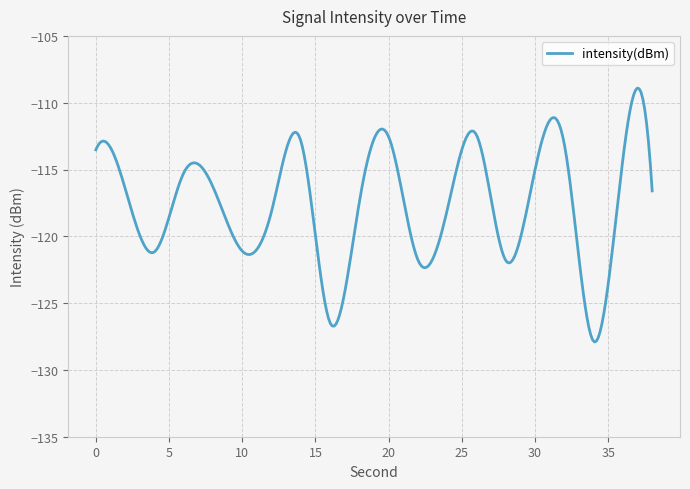

What is the difference between the maximum and minimum values?

19.0